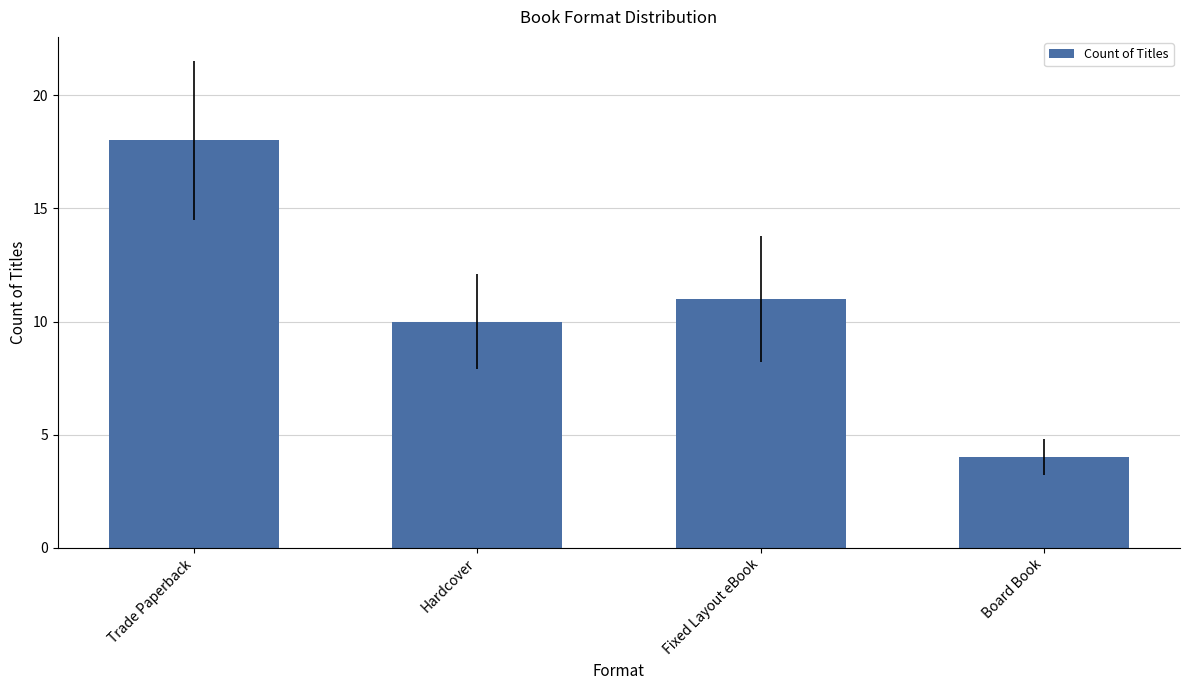

Reading left to right, transcribe all the data shown in this chart.

Trade Paperback=18	Hardcover=10	Fixed Layout eBook=11	Board Book=4